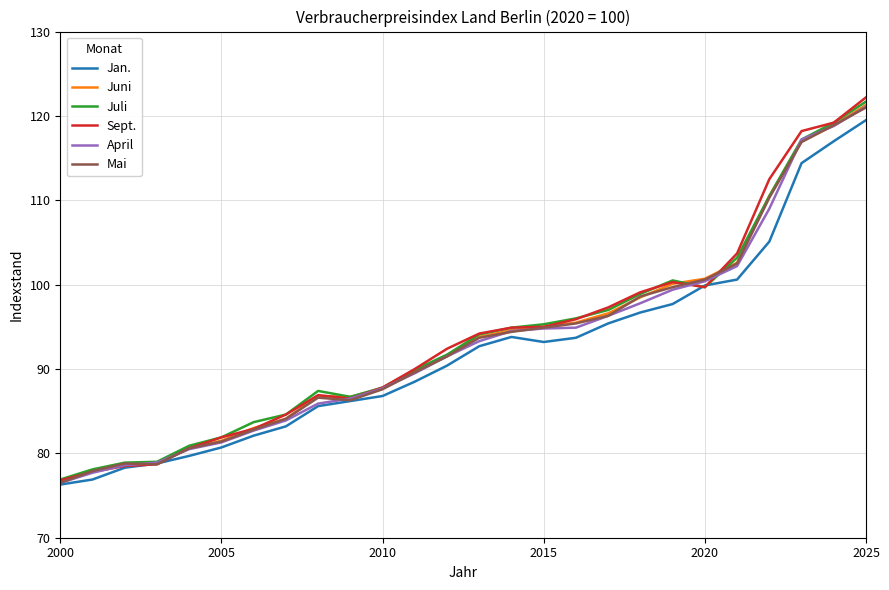

Does the chart have visible grid lines?

Yes